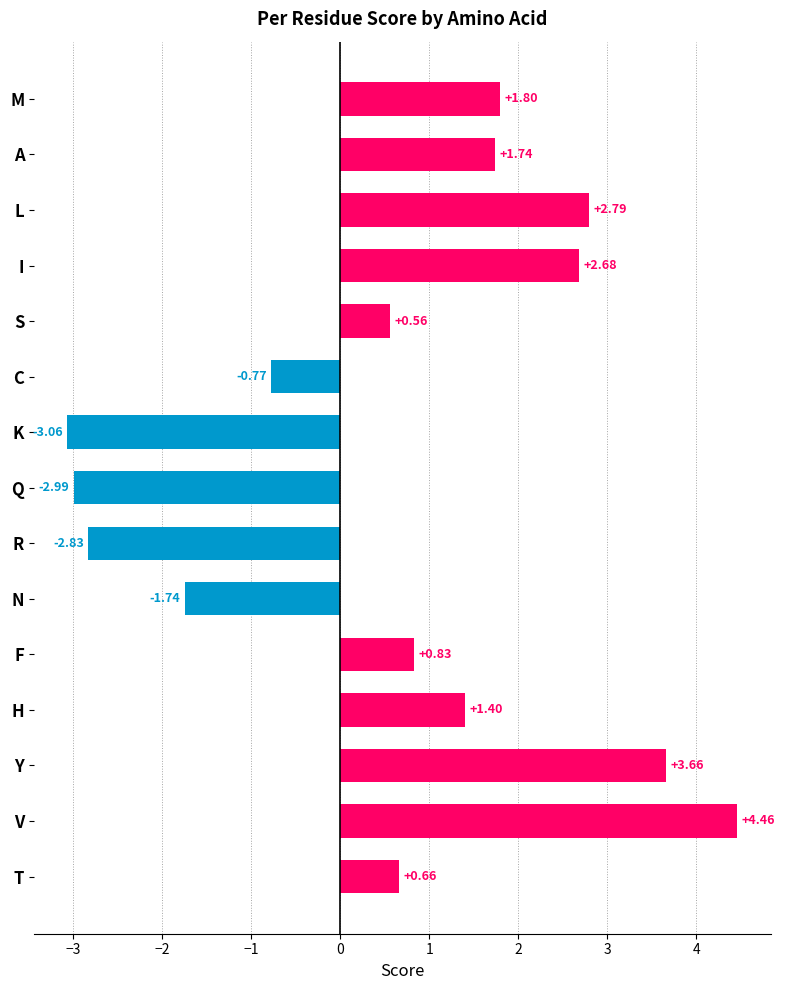

Rank the categories by value from highest to lowest.

V, Y, L, I, M, A, H, F, T, S, C, N, R, Q, K